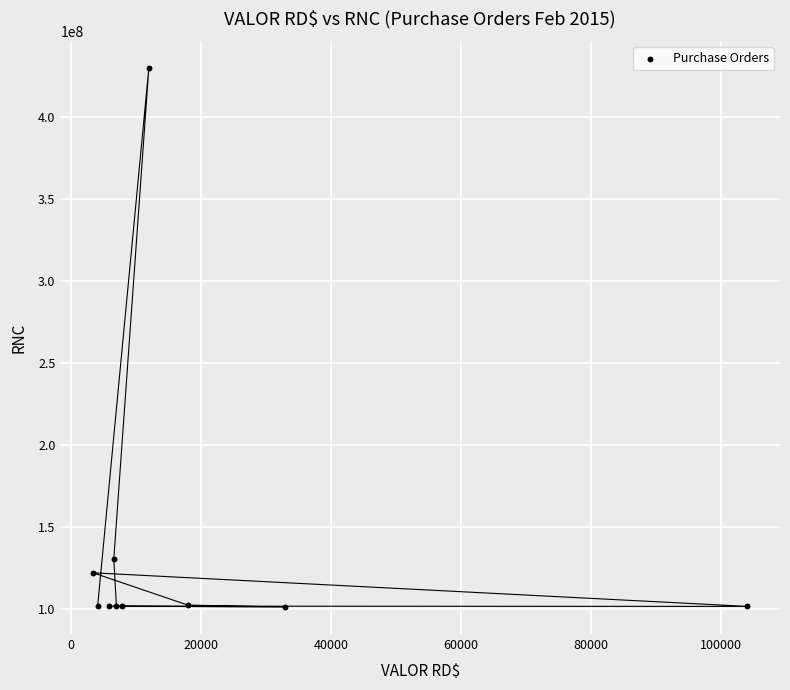

What Y value in the scatter plot is closest to 265590030?

130342873